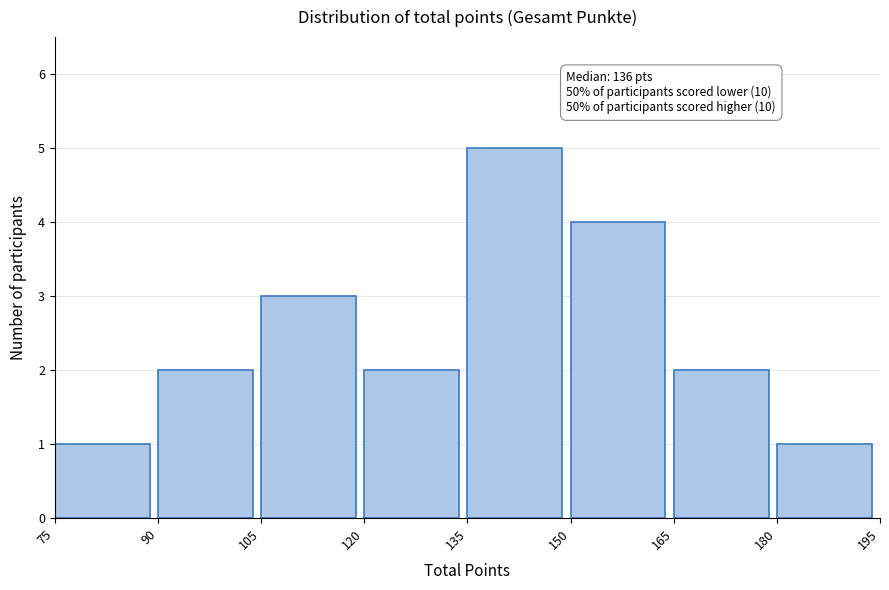

Which range on the x-axis has the tallest bar?

135 to 150